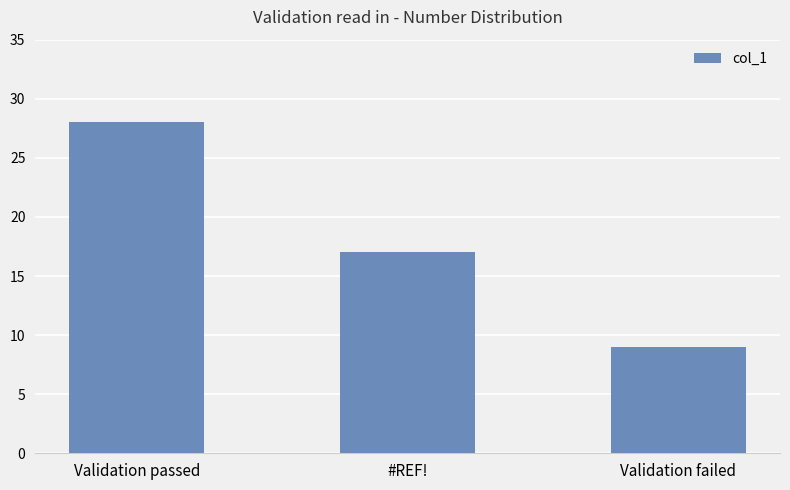

Reading left to right, extract all data points from this chart.

28	17	9